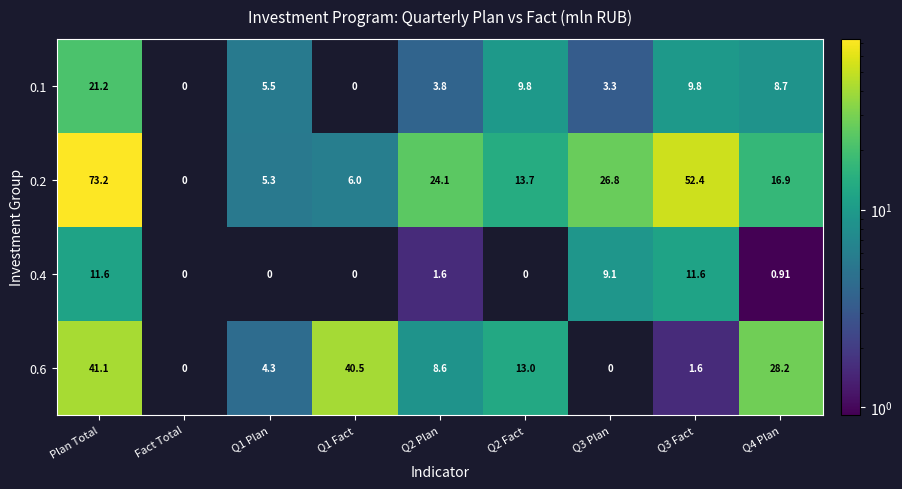

At which label does 0.6 reach its peak?

Plan Total